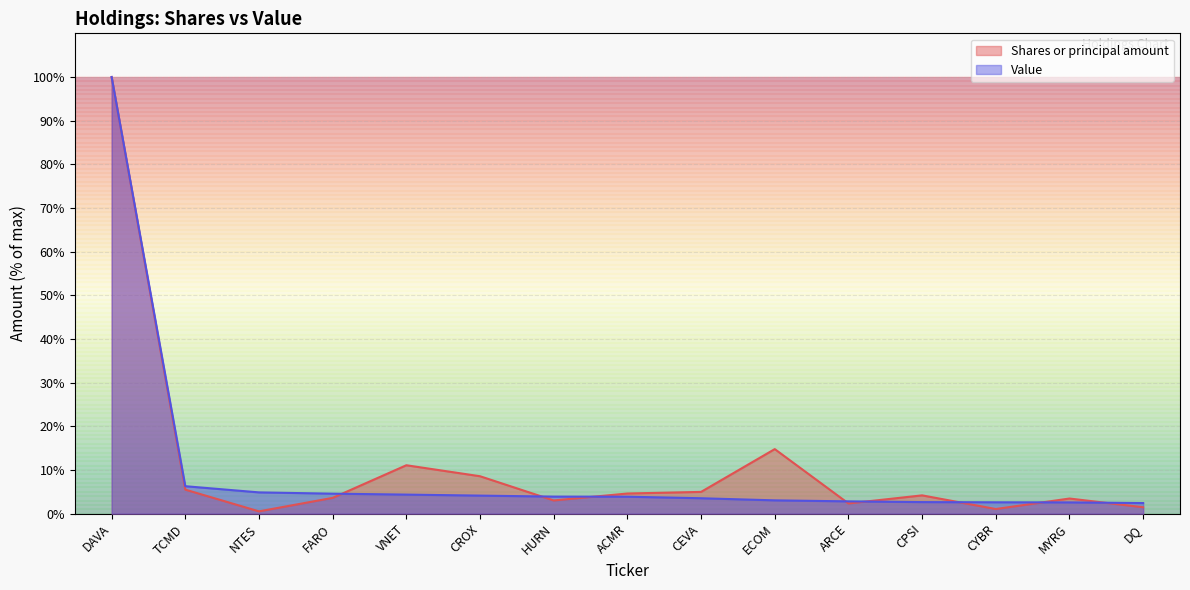

Reading left to right, what are all the values shown in this chart?

Shares or principal amount: 100.0	5.5	0.5	3.6	11.1	8.6	3.0	4.6	5.0	14.8	2.3	4.2	1.1	3.5	1.5
Value: 100.0	6.3	4.9	4.6	4.4	4.1	3.9	3.9	3.5	3.1	2.8	2.7	2.6	2.6	2.4